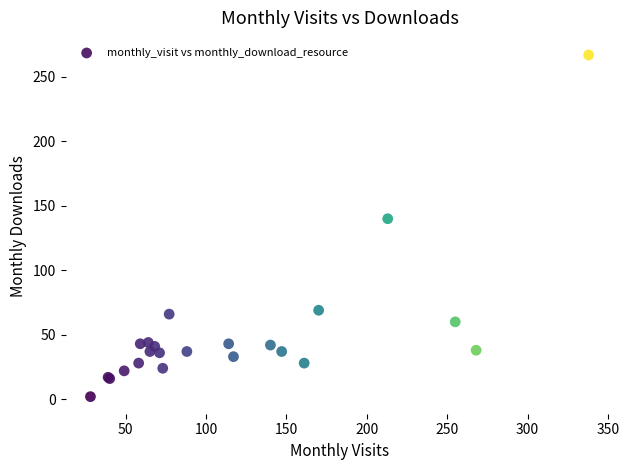

What Y value in the scatter plot is closest to 134?

140